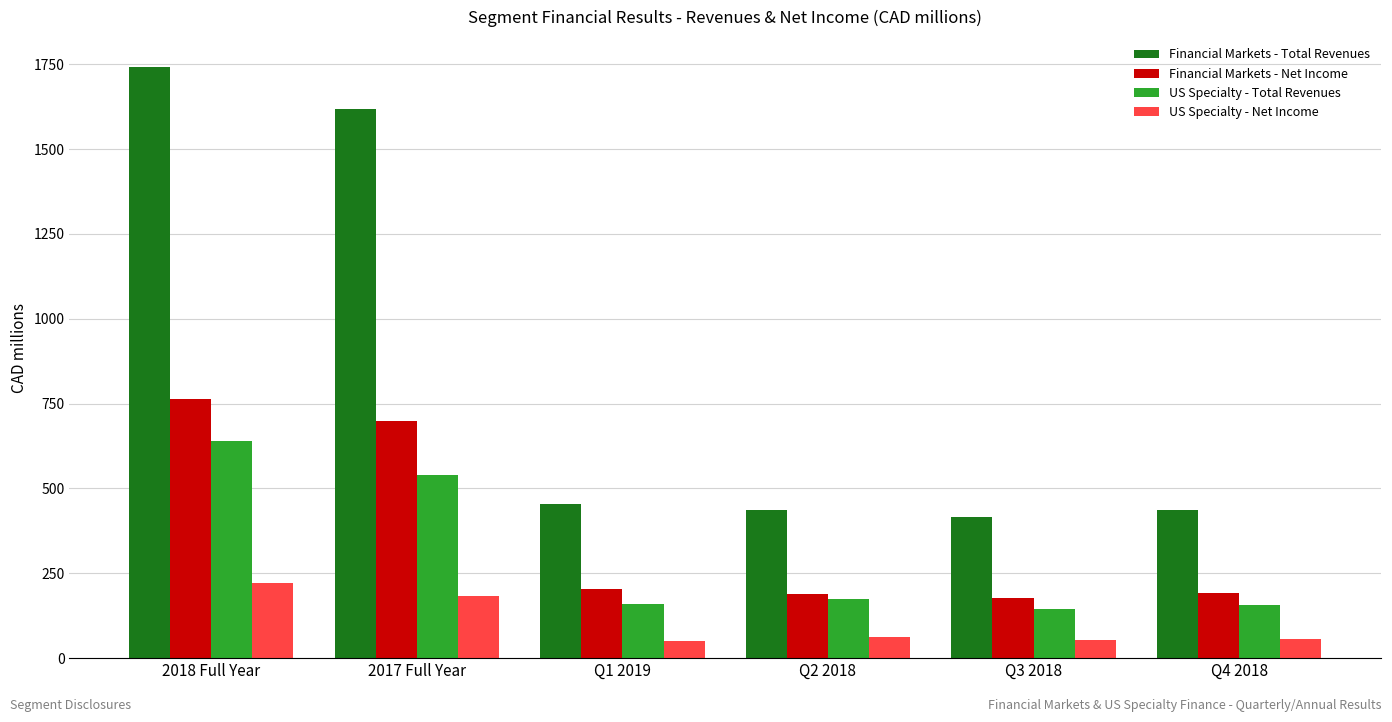

What is the minimum value shown in the chart?

50